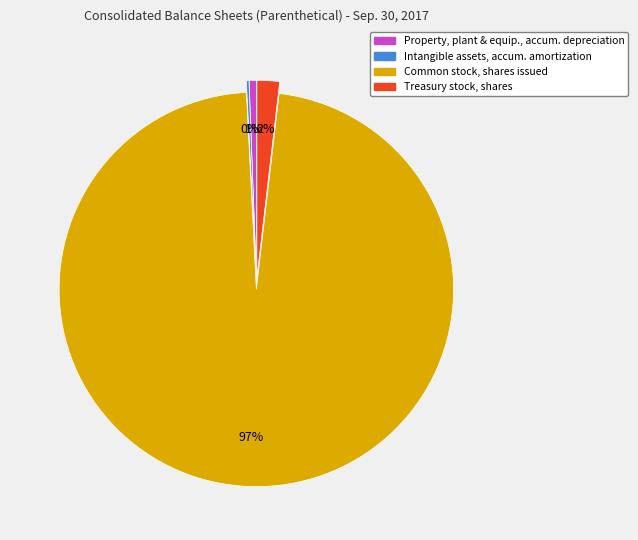

Is there a majority slice in this chart?

Yes